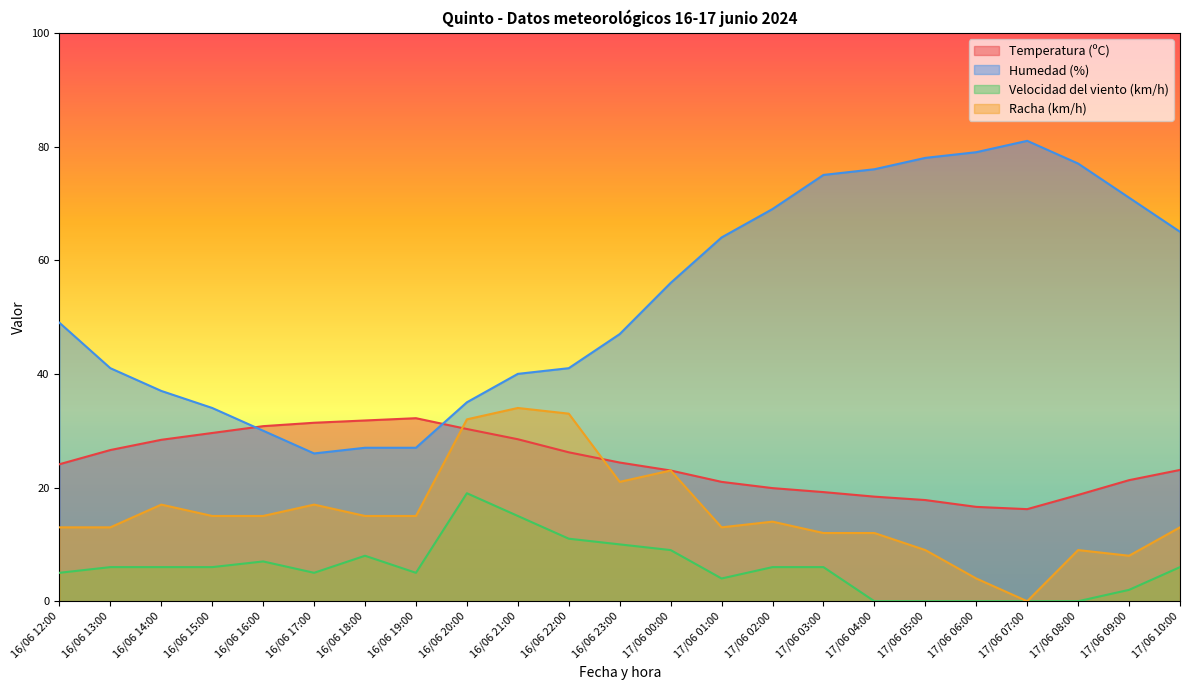

Which series has the largest range (max minus min)?

Humedad (%)